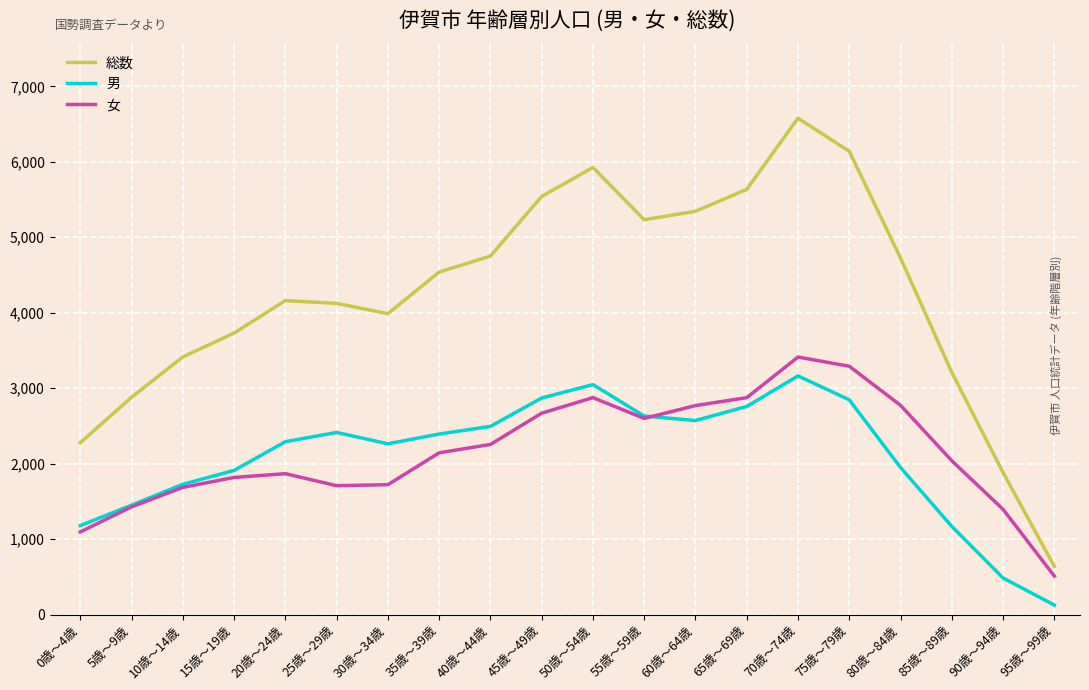

How many interior local peaks does the 男 series have?

3